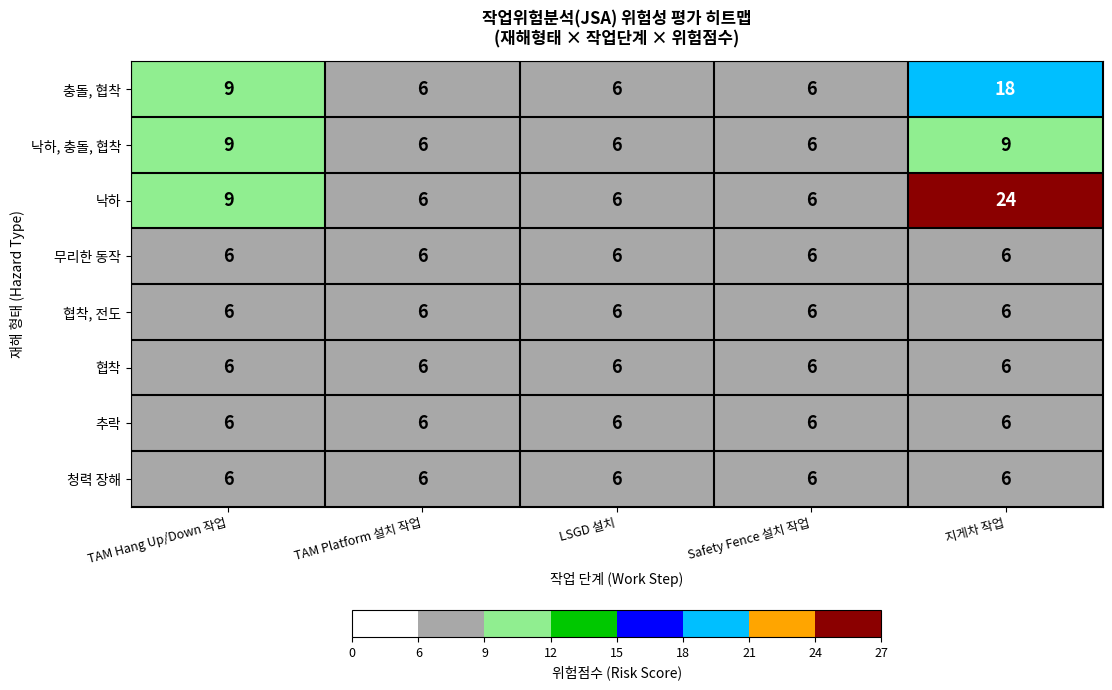

Which label corresponds to the largest value in the chart?

지게차 작업